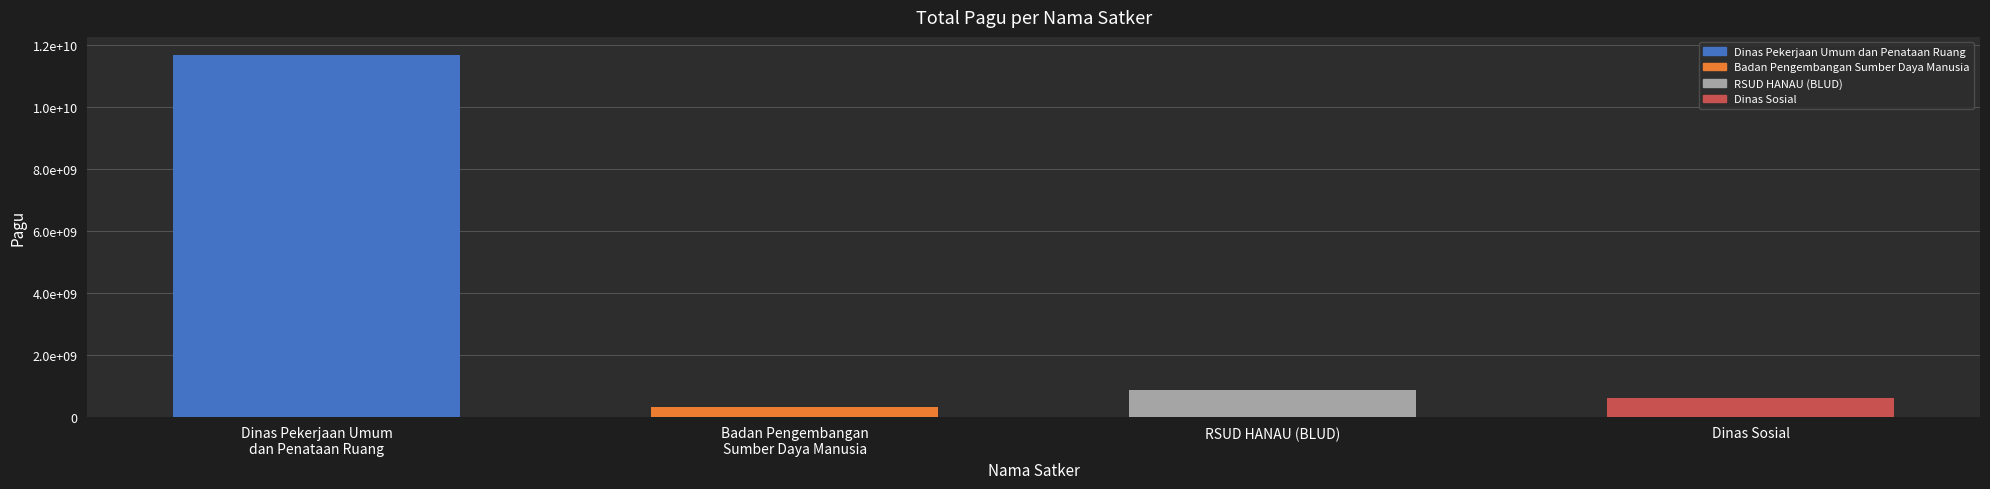

Are the bars horizontal?

No